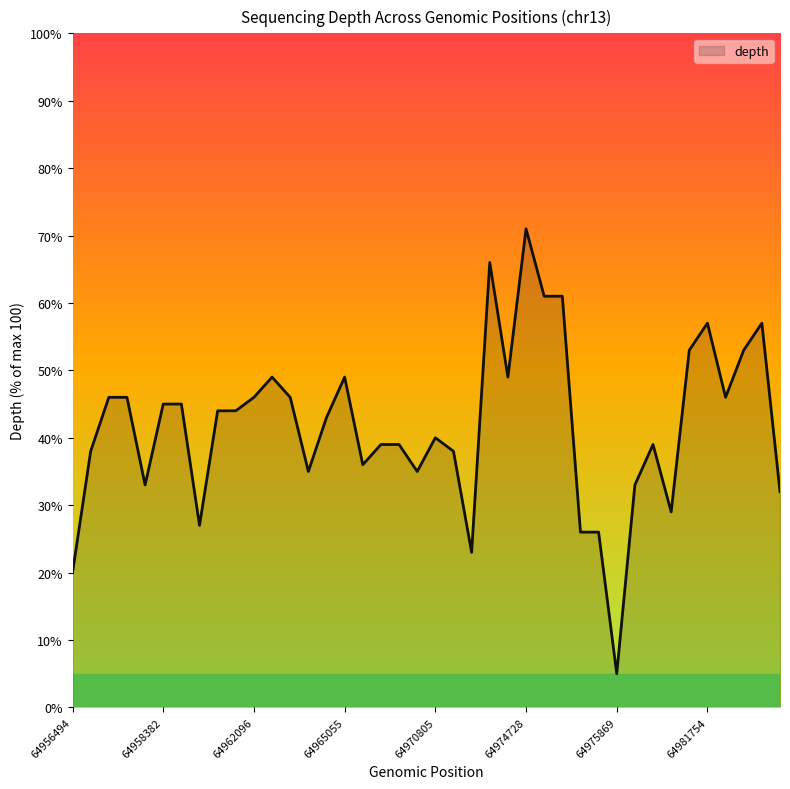

What is the minimum value shown in the chart?

5.0